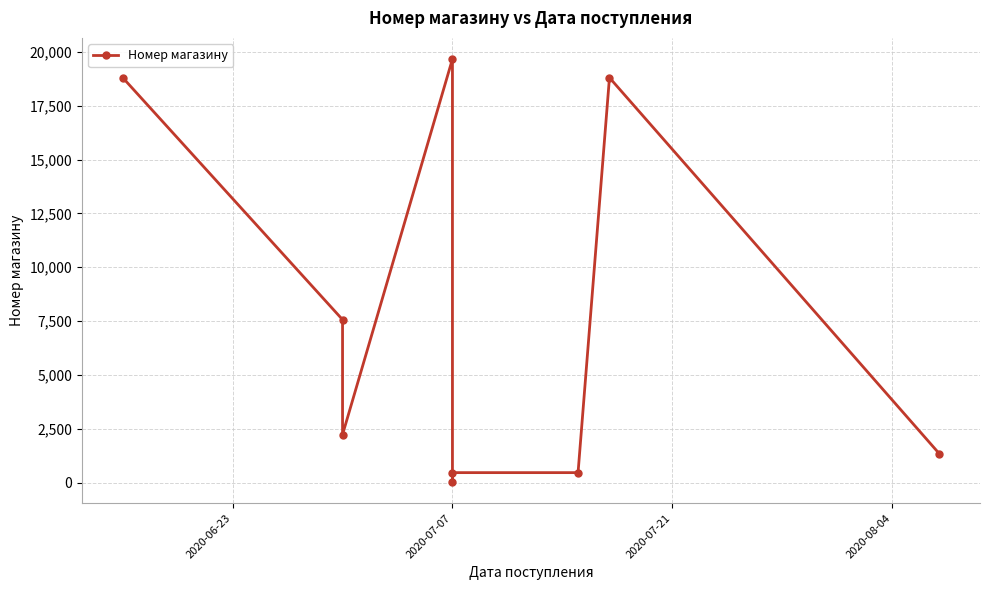

What is the maximum value shown in the chart?

19666